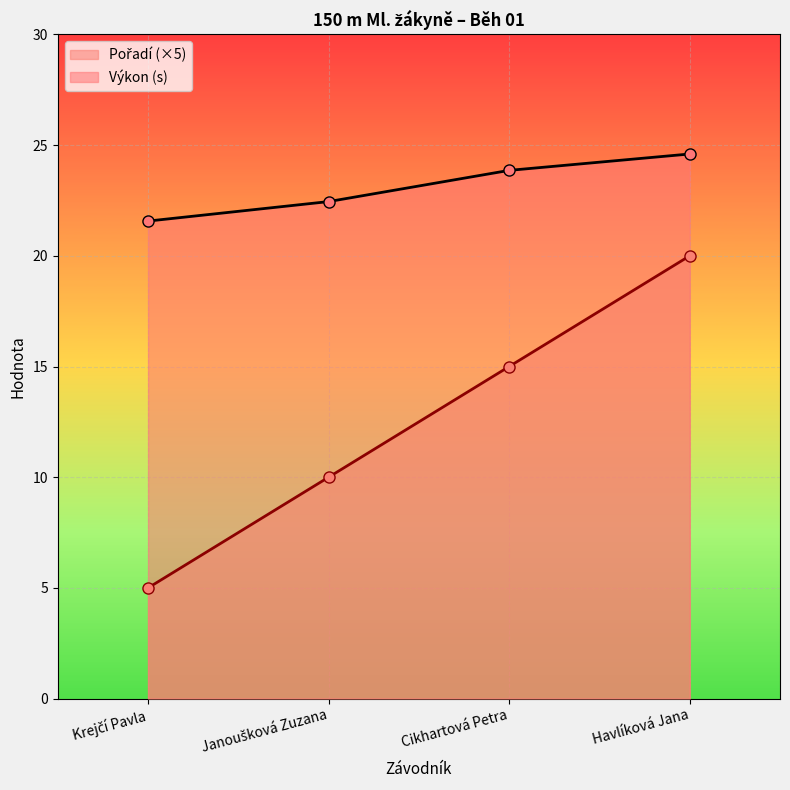

Is it true that Výkon equals 11.1 at Havlíková Jana?

False